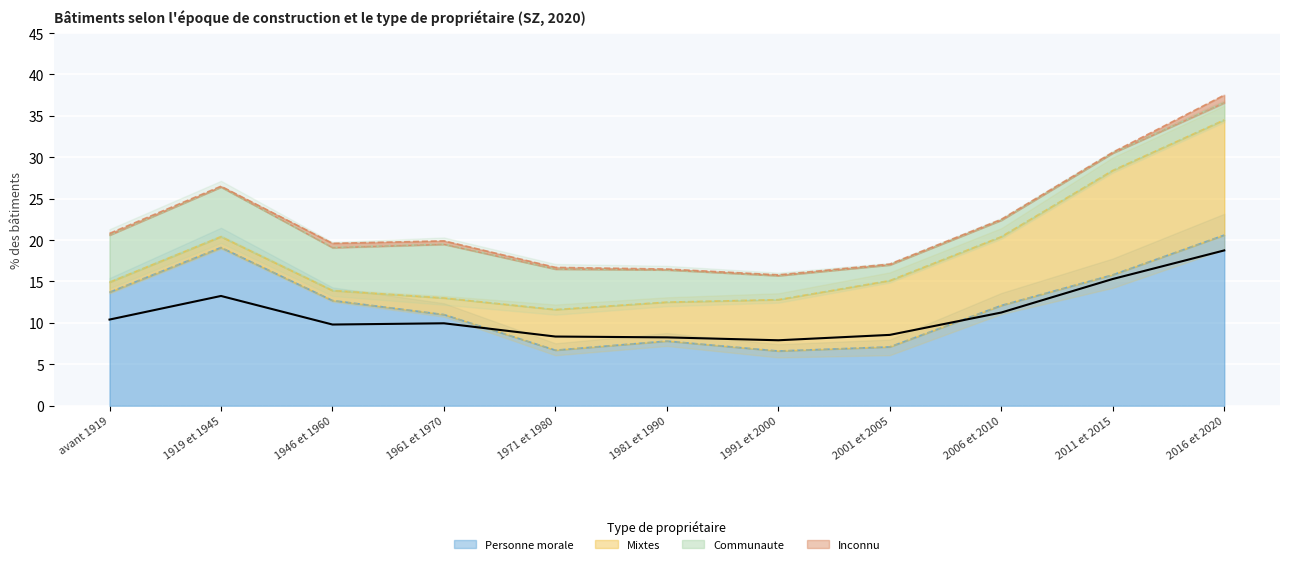

What is the difference between the maximum and minimum values in the Inconnu series?

0.8